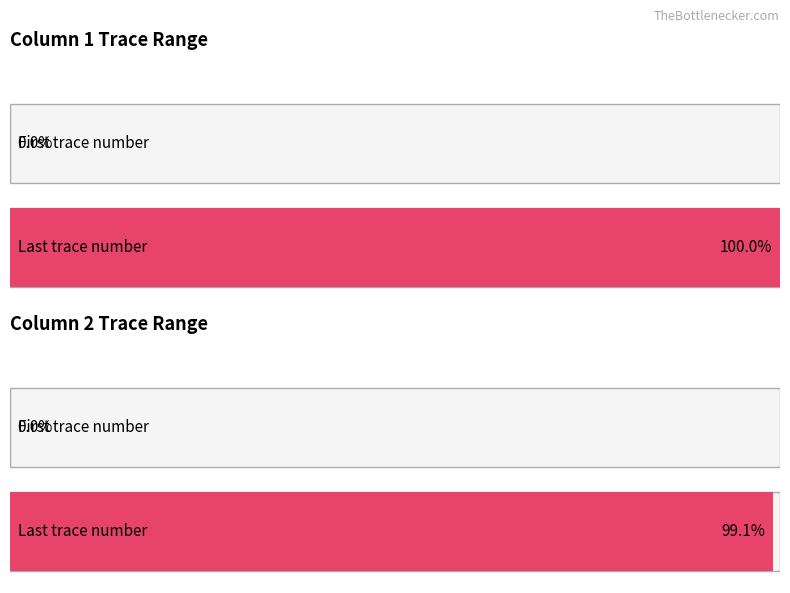

Is the value of first_trace_number at Column 1 greater than the value of last_trace_number at Column 2?

No